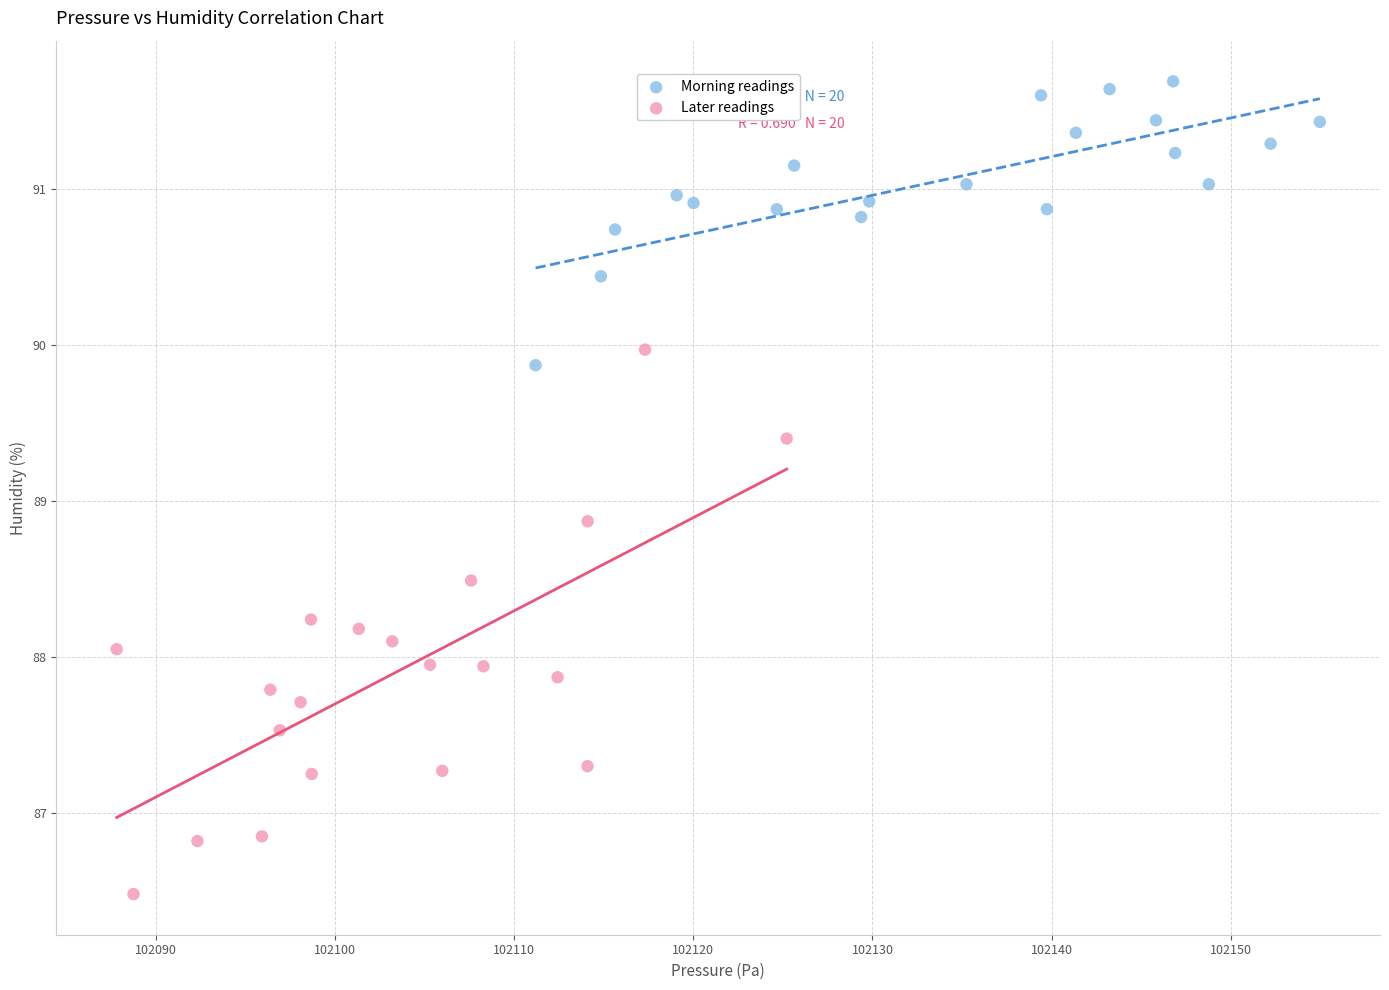

Which series has the widest spread of Y values?

Later readings